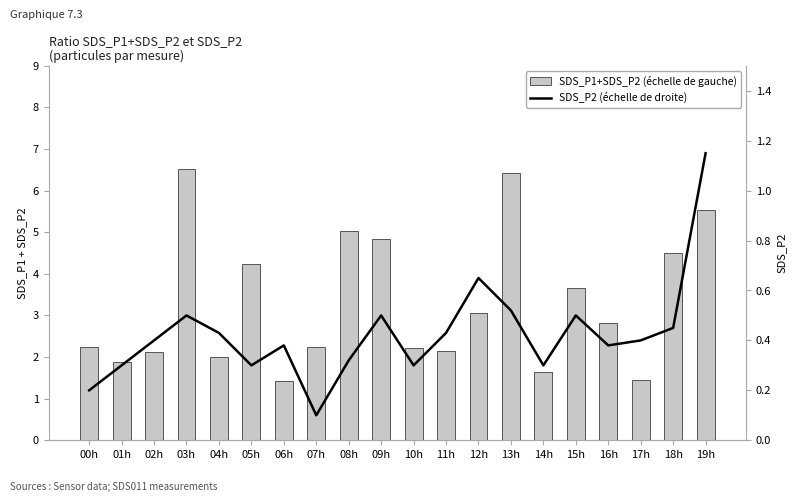

What is the value of the SDS_P2 (échelle de droite) bar at the 3rd from the left?

0.4